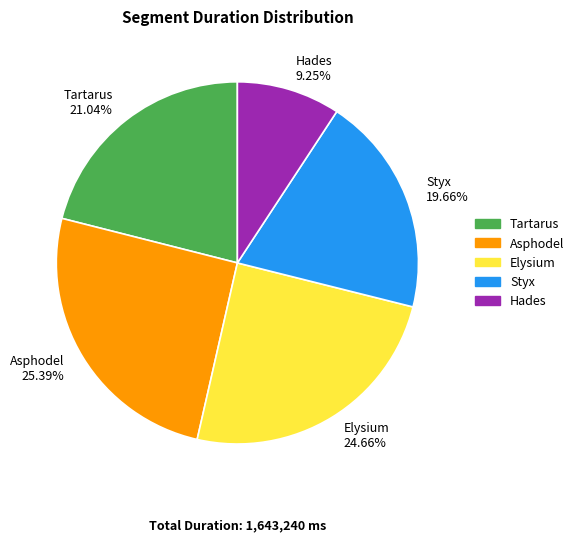

How many segments does this pie chart have?

5